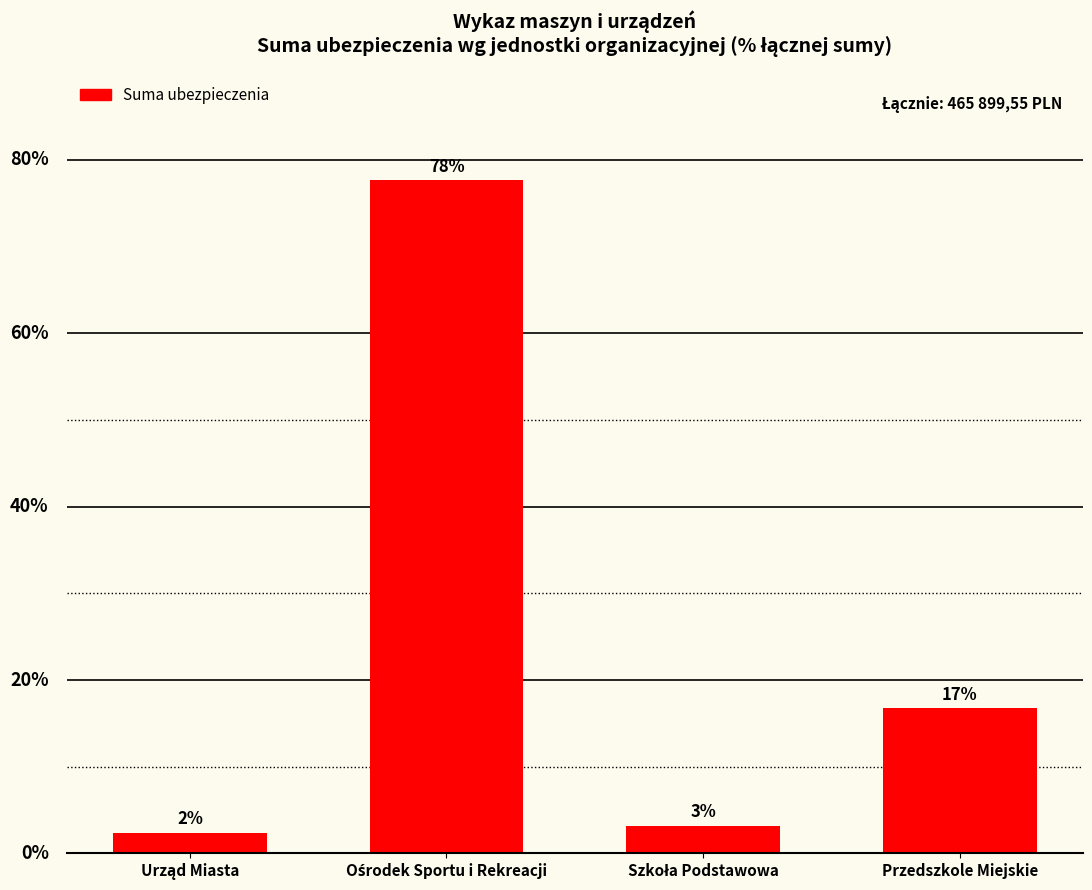

Where is the data nearest to the value 40?

Przedszkole Miejskie